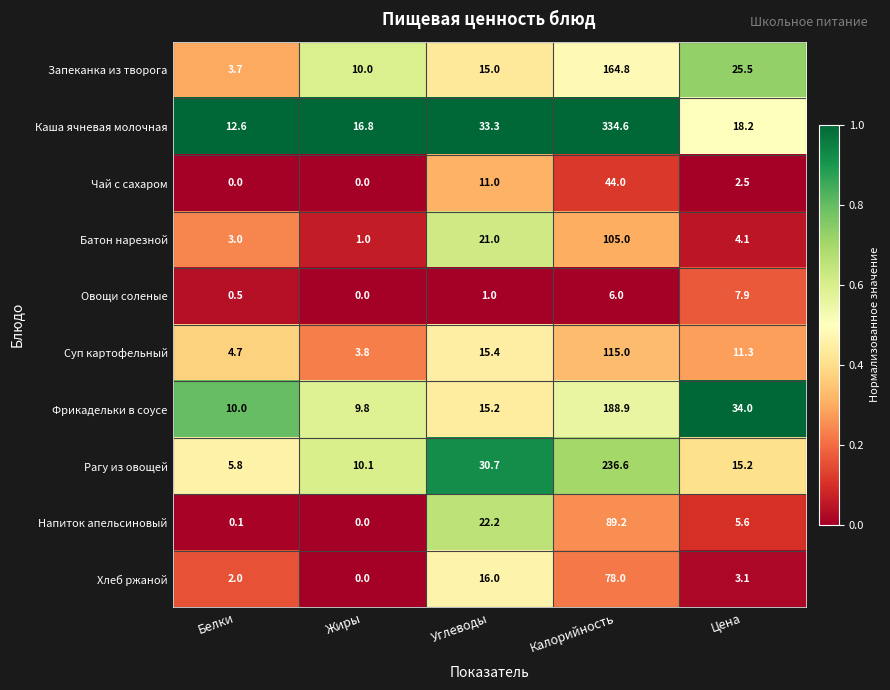

How many categories are shown in the chart?

5